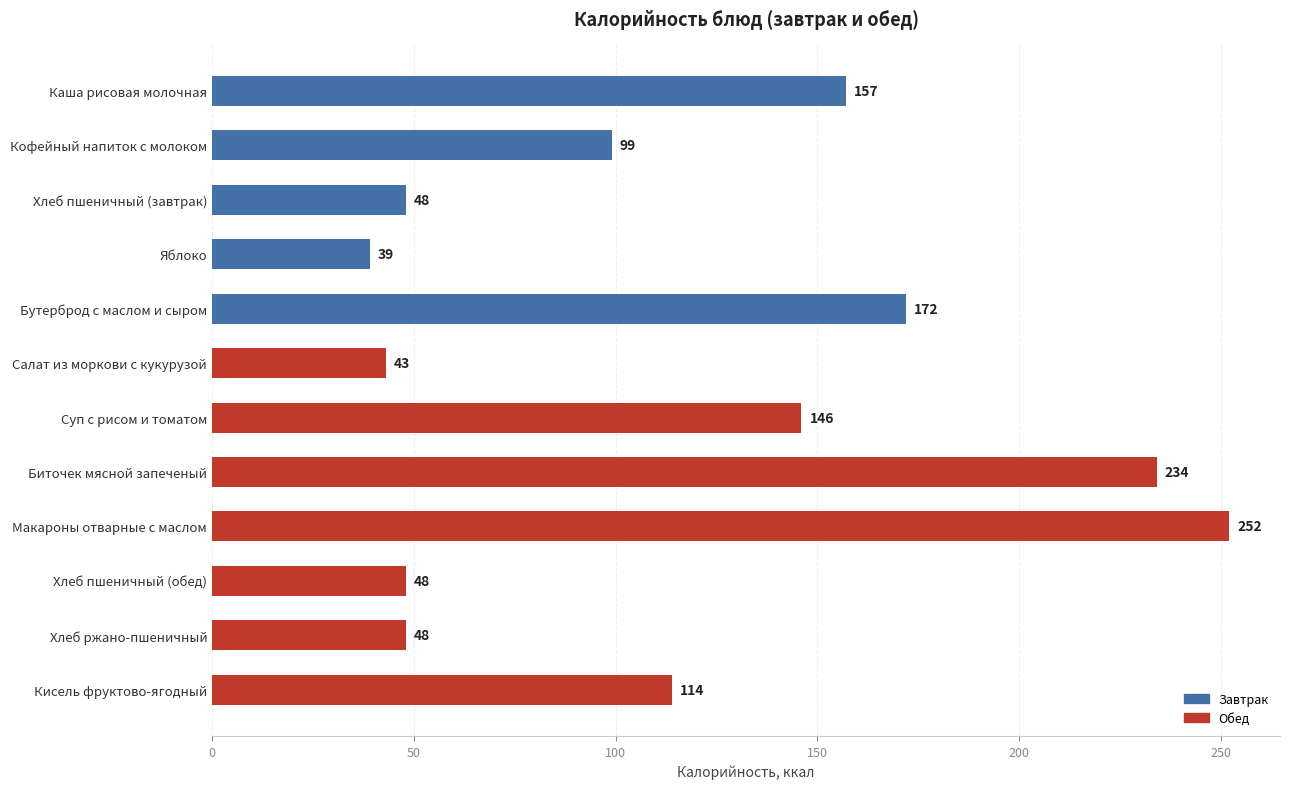

Which has a higher value, Суп с рисом и томатом or Кофейный напиток с молоком?

Суп с рисом и томатом